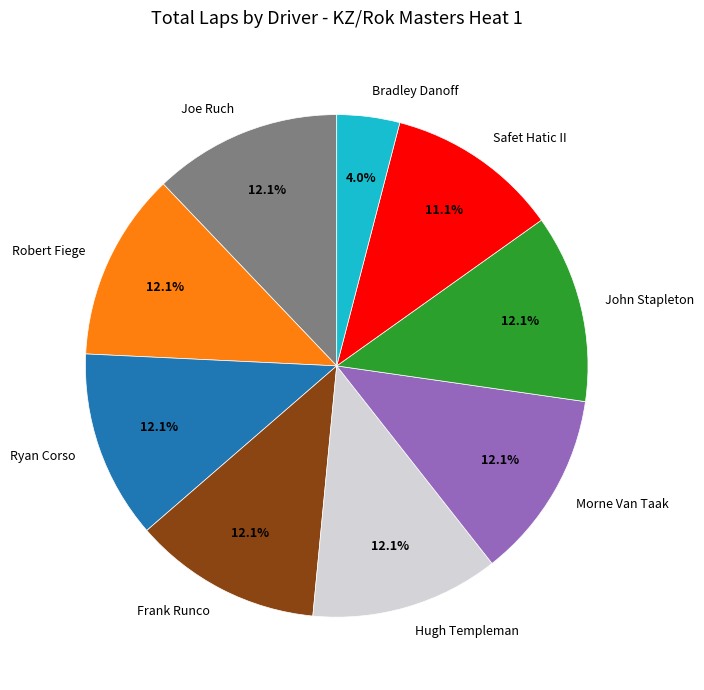

What percentage do Joe Ruch and Morne Van Taak together represent?

24.2%